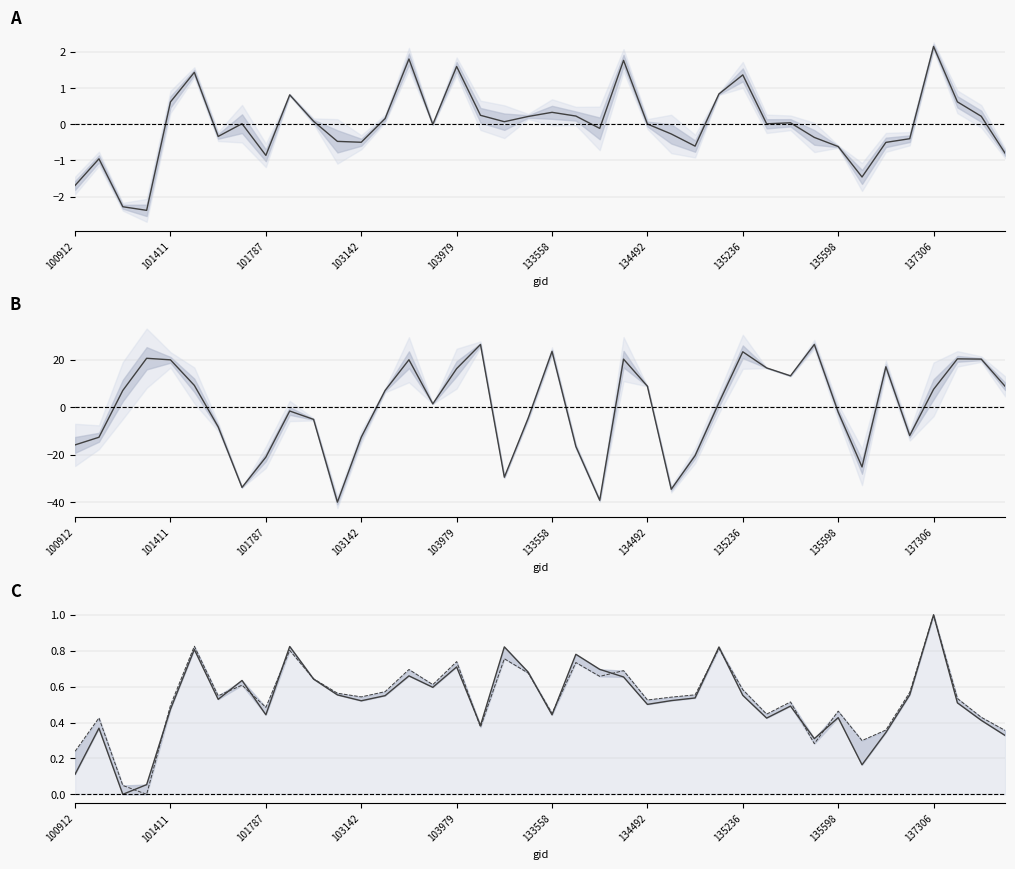

True or false: dnbrad norm has a value of -0.4 at 35.

True